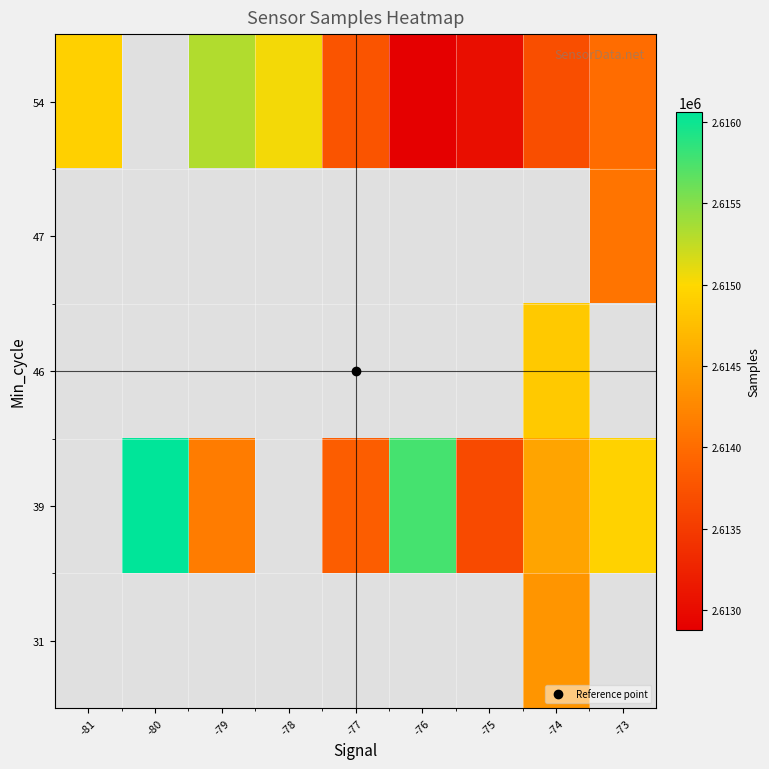

Rank the series at -78 from lowest to highest value.

31, 39, 46, 47, 54